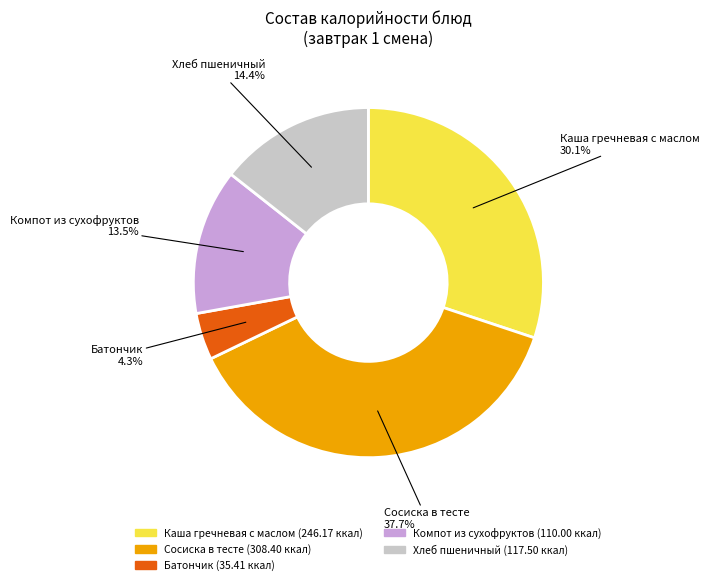

Count the number of slices in the pie.

5